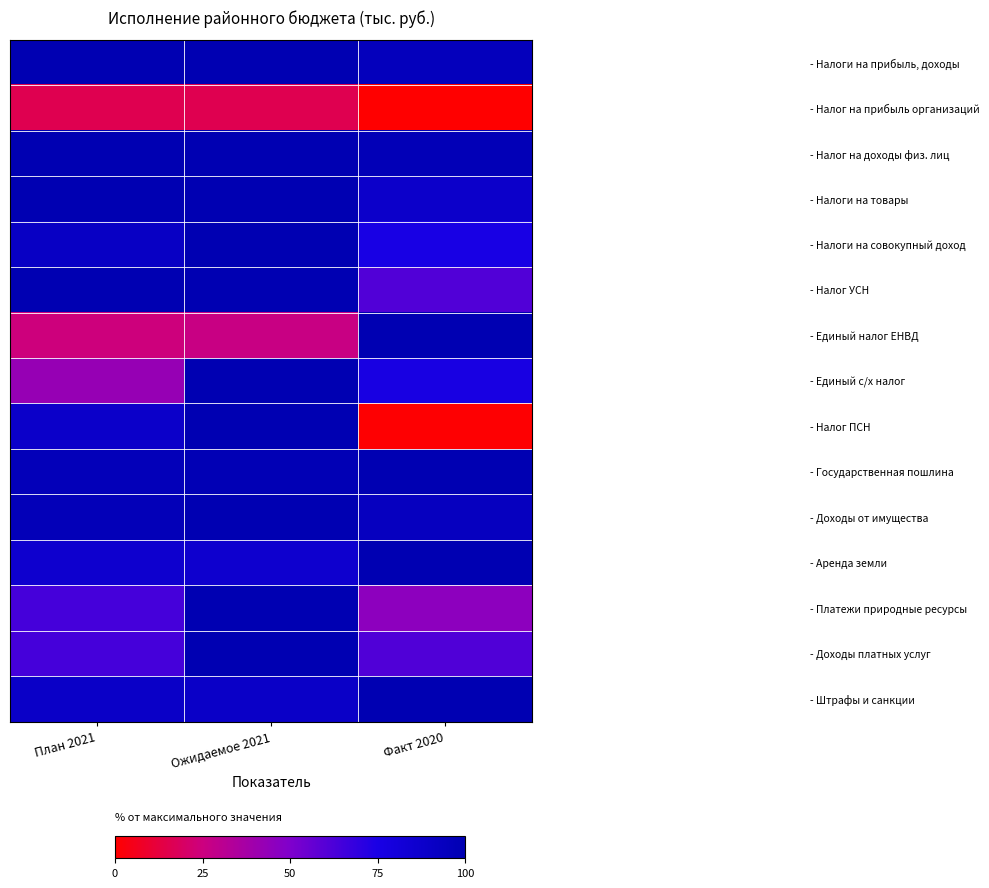

At which category does the chart reach its minimum across all series?

Факт 2020